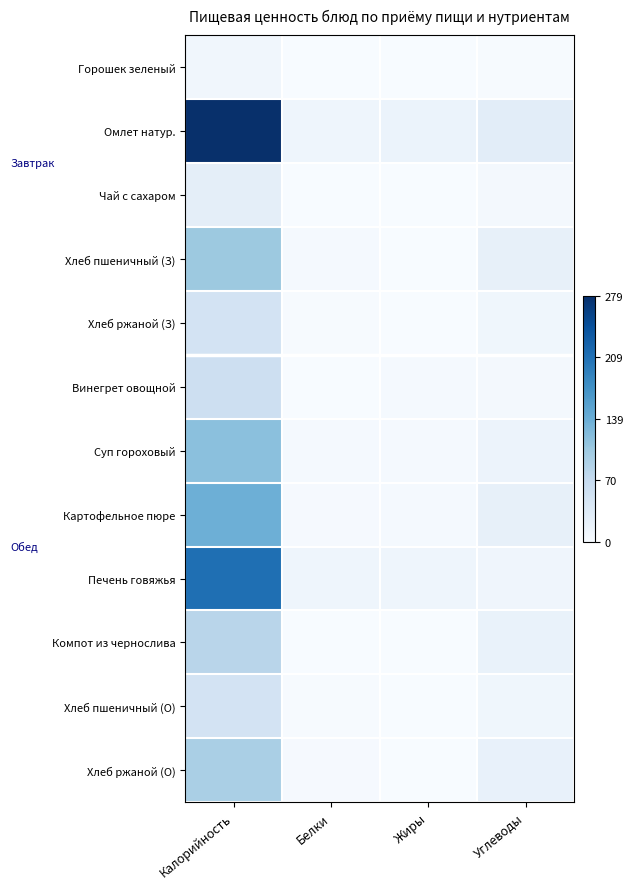

Reading right to left, transcribe all the data shown in this chart.

Горошек зеленый: Углеводы=0.0	Жиры=0.0	Белки=0.0	Калорийность=0.0
Омлет натур.: Углеводы=0.1	Жиры=0.1	Белки=0.0	Калорийность=1.0
Чай с сахаром: Углеводы=0.0	Жиры=0.0	Белки=0.0	Калорийность=0.1
Хлеб пшеничный (З): Углеводы=0.1	Жиры=0.0	Белки=0.0	Калорийность=0.4
Хлеб ржаной (З): Углеводы=0.0	Жиры=0.0	Белки=0.0	Калорийность=0.2
Винегрет овощной: Углеводы=0.0	Жиры=0.0	Белки=0.0	Калорийность=0.2
Суп гороховый: Углеводы=0.1	Жиры=0.0	Белки=0.0	Калорийность=0.4
Картофельное пюре: Углеводы=0.1	Жиры=0.0	Белки=0.0	Калорийность=0.5
Печень говяжья: Углеводы=0.0	Жиры=0.0	Белки=0.0	Калорийность=0.8
Компот из чернослива: Углеводы=0.1	Жиры=0.0	Белки=0.0	Калорийность=0.3
Хлеб пшеничный (О): Углеводы=0.0	Жиры=0.0	Белки=0.0	Калорийность=0.2
Хлеб ржаной (О): Углеводы=0.1	Жиры=0.0	Белки=0.0	Калорийность=0.3